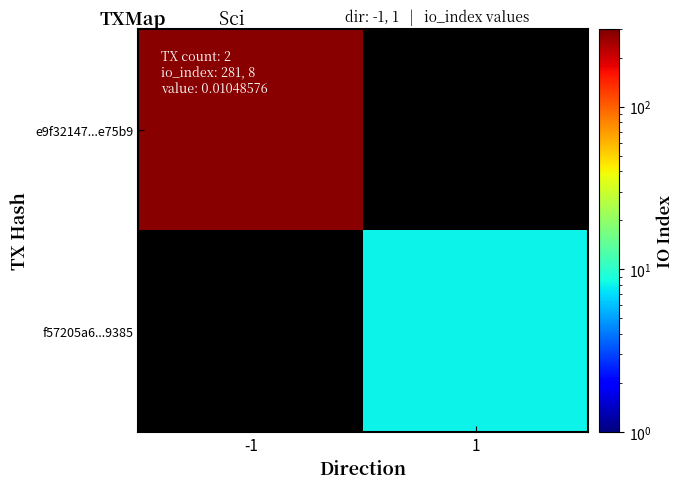

Count the number of data series in this chart.

2